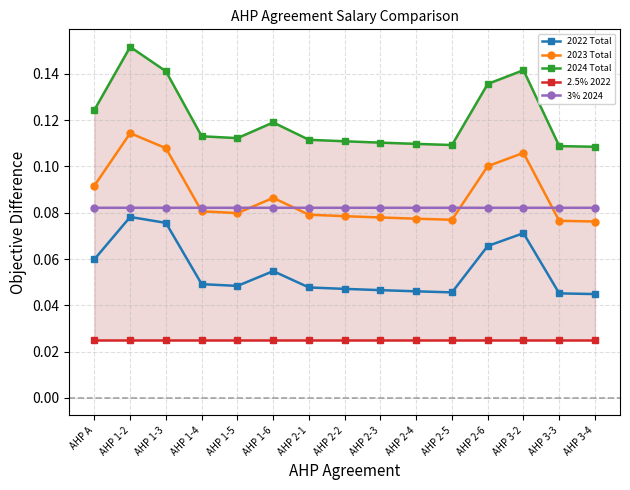

Which series has the largest range (max minus min)?

2024 Total